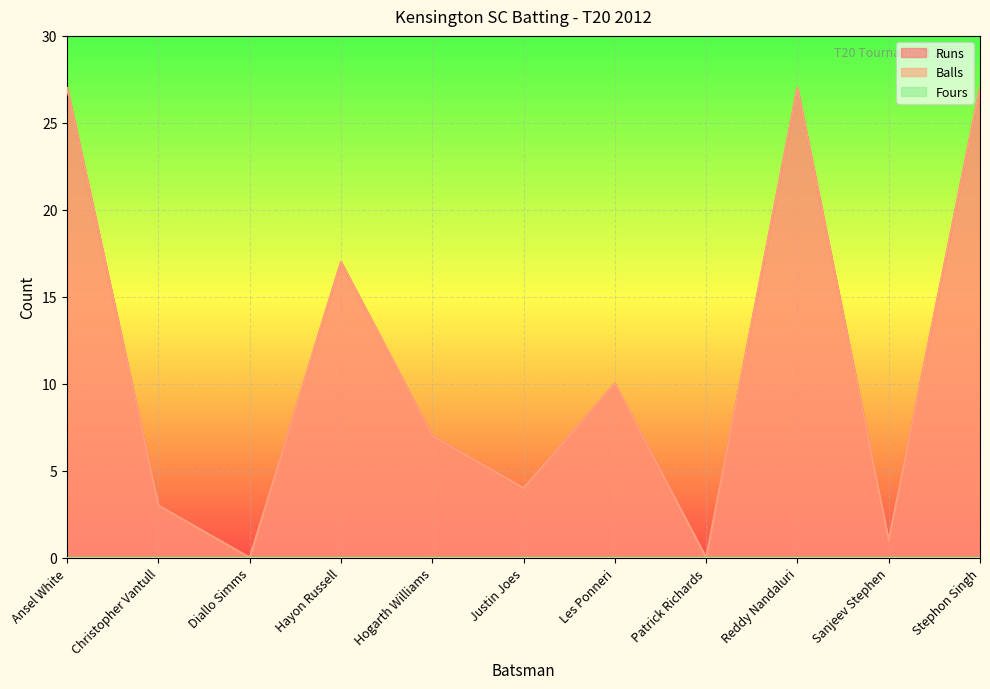

What position from the right is Diallo Simms?

9